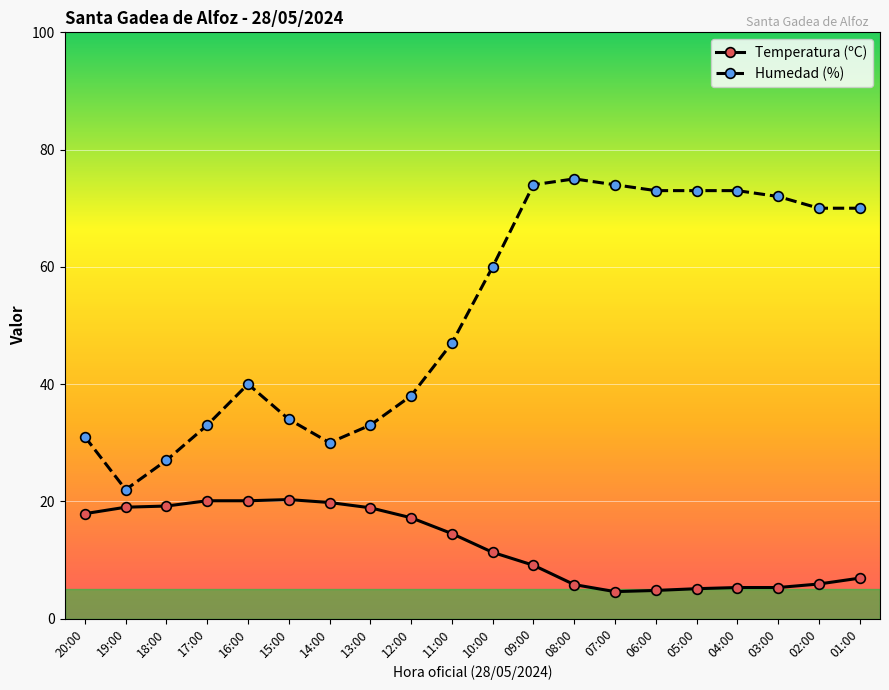

How many series are shown in this chart?

2